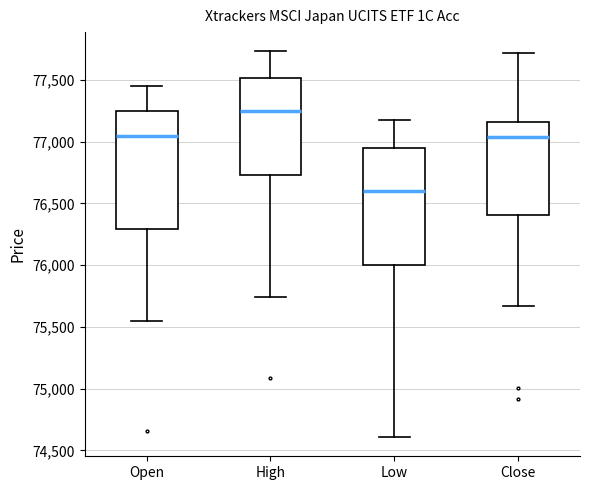

Reading left to right, read every box against the y-axis: the position of its median line, the range the box covers, and the ends of its whiskers. The values are not printed on the chart, so give them approximately, as read against the axis.

Open: median 77050, box 76300 to 77250, whiskers 75550 to 77450
High: median 77250, box 76750 to 77500, whiskers 75750 to 77750
Low: median 76600, box 76000 to 76950, whiskers 74600 to 77200
Close: median 77050, box 76400 to 77150, whiskers 75650 to 77700